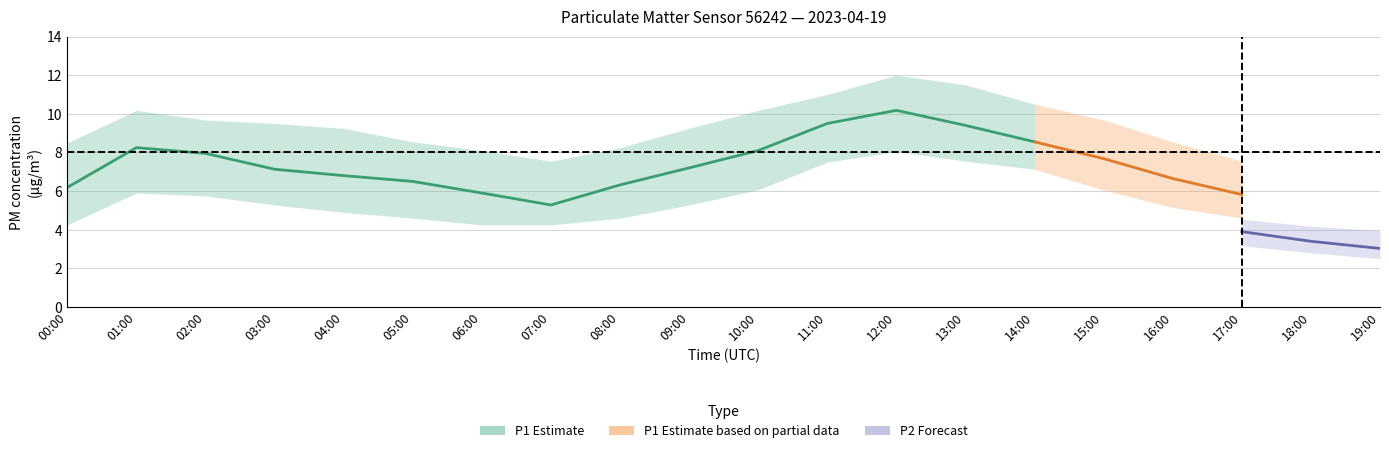

What is the approximate value of P1 at 14:00?

8.6